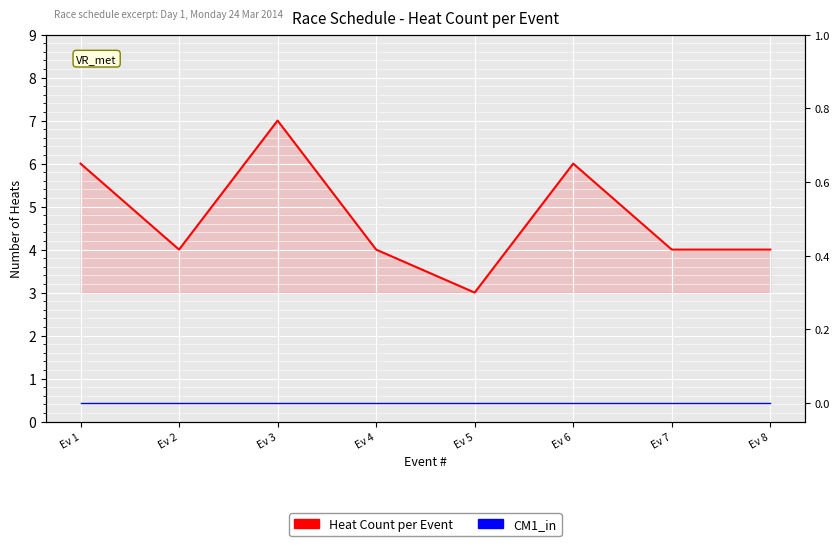

Which series has the largest total across all categories?

Heat Count per Event